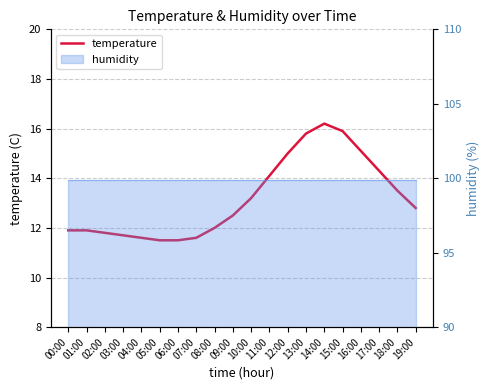

Between 14:00 and 02:00, which is larger?

14:00